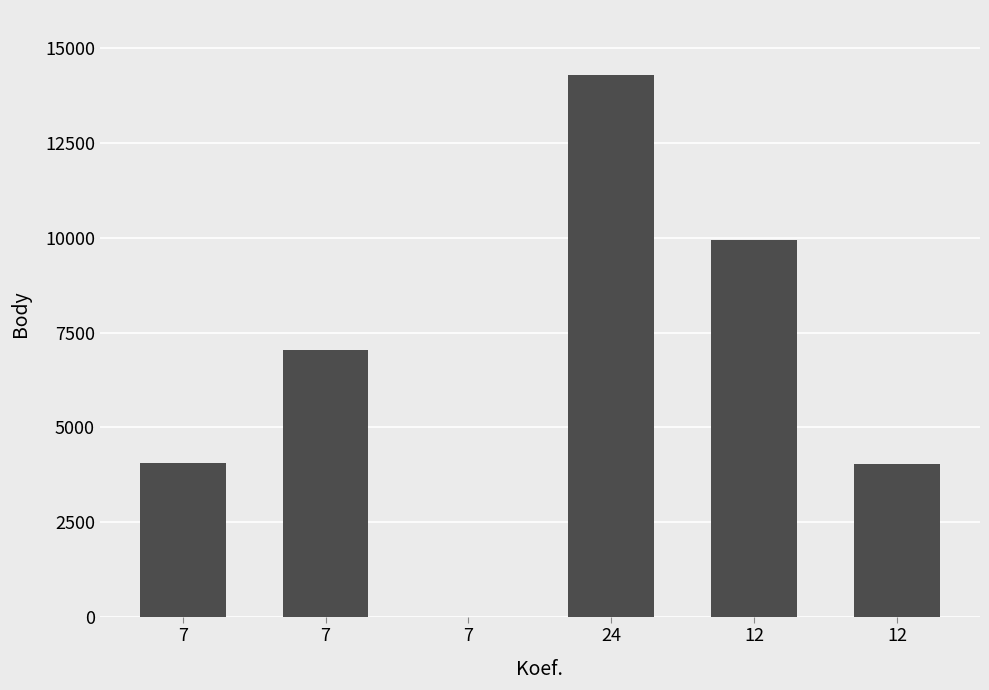

How many positive values are there?

5